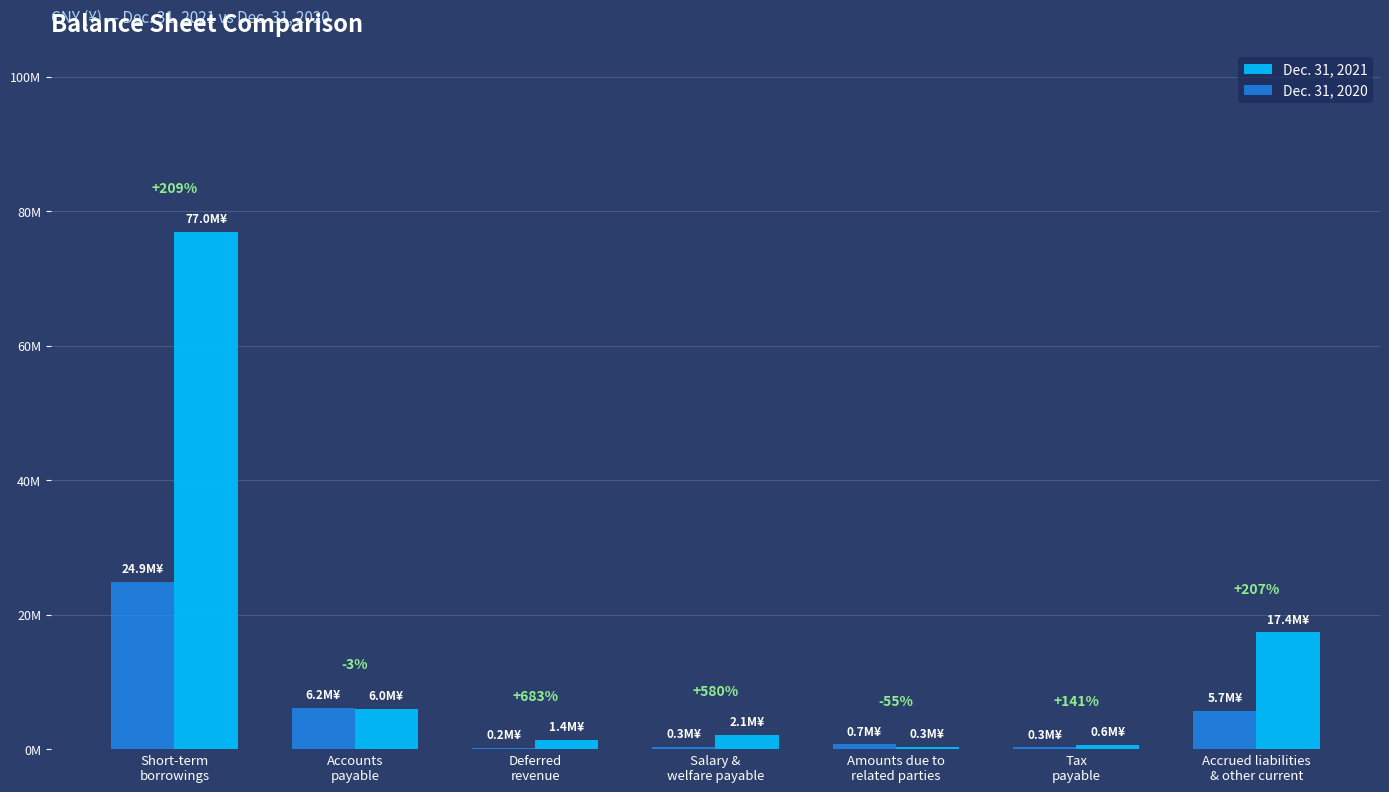

What is the label of the 6th bar from the left?

Tax
payable